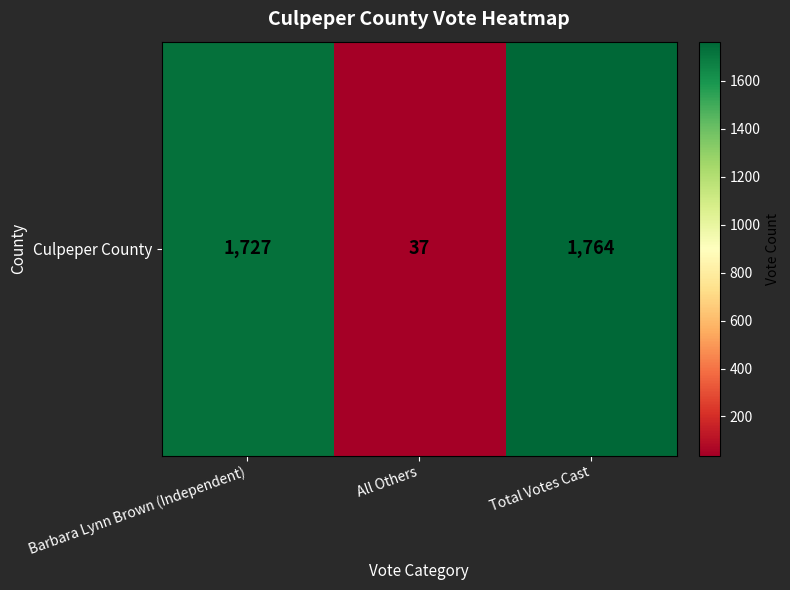

Reading left to right, list all the values displayed in this chart.

1727	37	1764